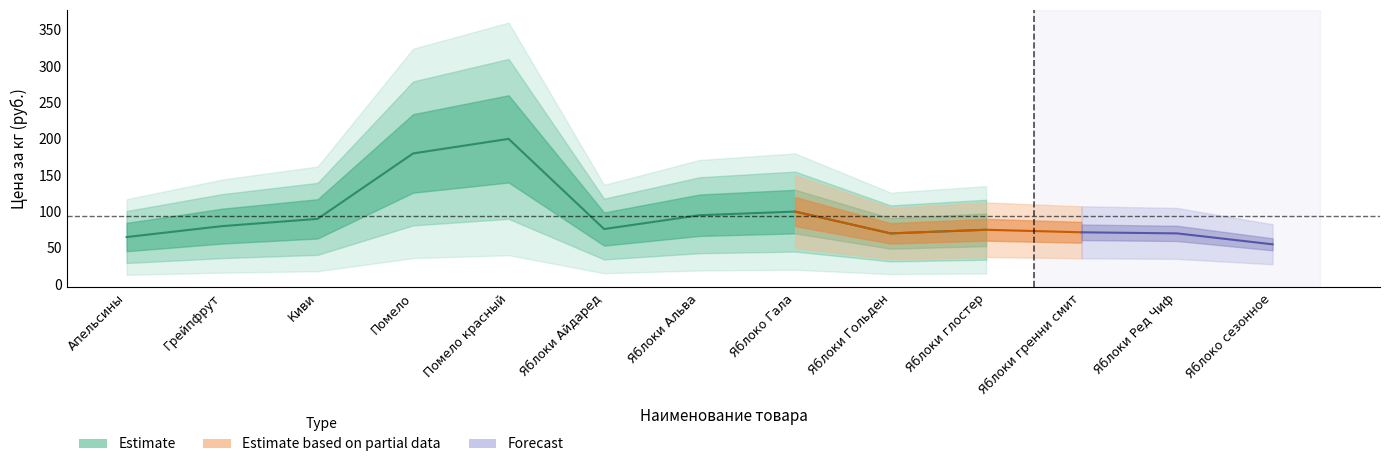

What is the label of the 5th point from the right?

Яблоки Гольден